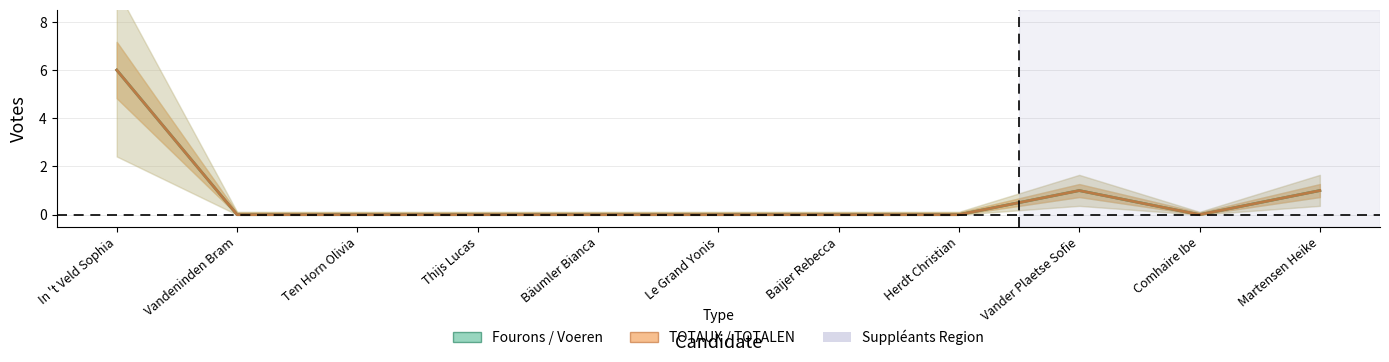

The Fourons / Voeren series shows 0 at Vander Plaetse Sofie. True or false?

False